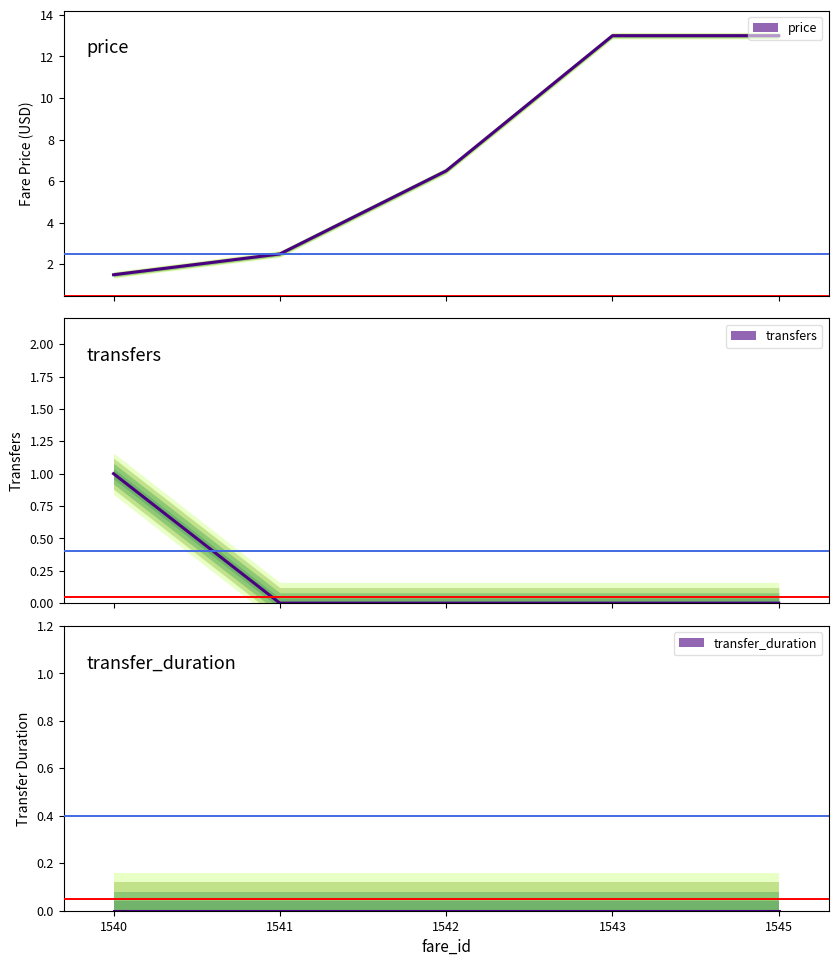

What is the spread (max minus min) of values at 1545?

13.0